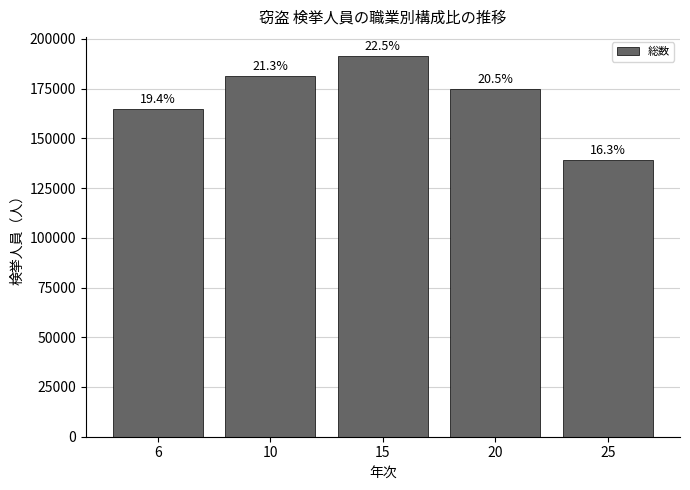

Does the chart contain any negative values?

No